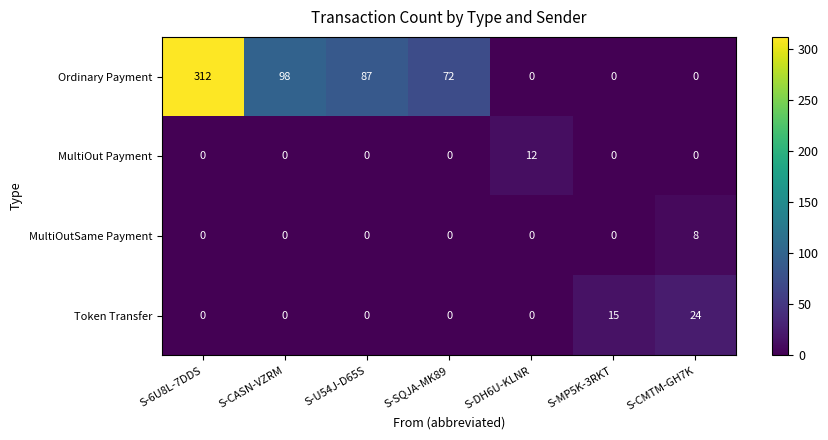

Reading left to right, extract all data points from this chart.

Ordinary Payment: S-6U8L-7DDS=312	S-CASN-VZRM=98	S-U54J-D65S=87	S-SQJA-MK89=72	S-DH6U-KLNR=0	S-MP5K-3RKT=0	S-CMTM-GH7K=0
MultiOut Payment: S-6U8L-7DDS=0	S-CASN-VZRM=0	S-U54J-D65S=0	S-SQJA-MK89=0	S-DH6U-KLNR=12	S-MP5K-3RKT=0	S-CMTM-GH7K=0
MultiOutSame Payment: S-6U8L-7DDS=0	S-CASN-VZRM=0	S-U54J-D65S=0	S-SQJA-MK89=0	S-DH6U-KLNR=0	S-MP5K-3RKT=0	S-CMTM-GH7K=8
Token Transfer: S-6U8L-7DDS=0	S-CASN-VZRM=0	S-U54J-D65S=0	S-SQJA-MK89=0	S-DH6U-KLNR=0	S-MP5K-3RKT=15	S-CMTM-GH7K=24